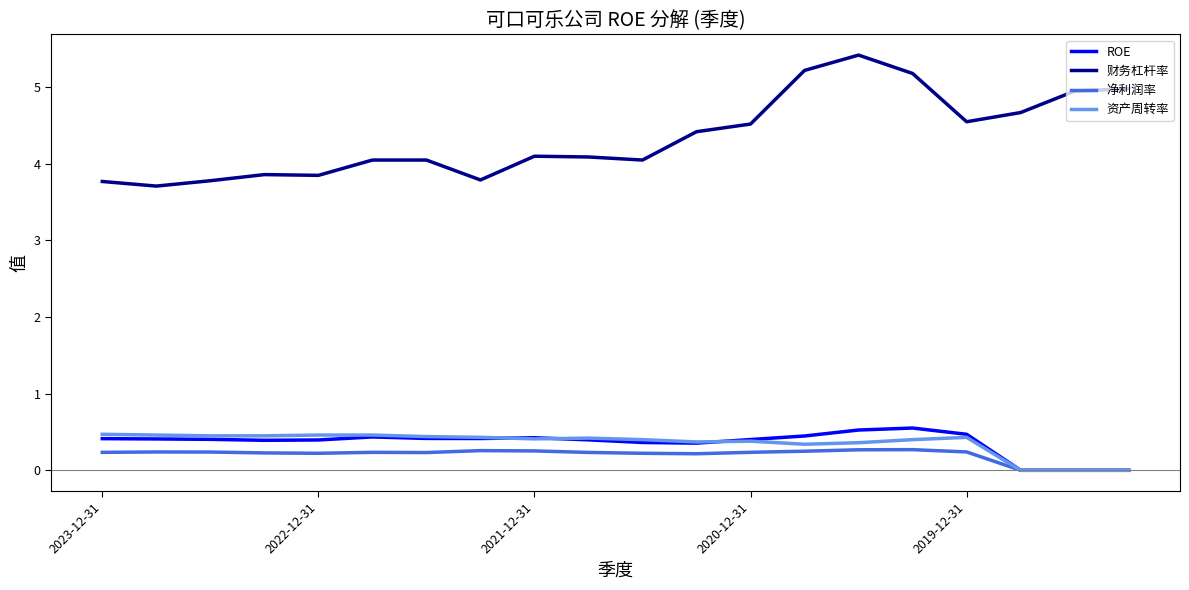

Which series has the largest range (max minus min)?

财务杠杆率